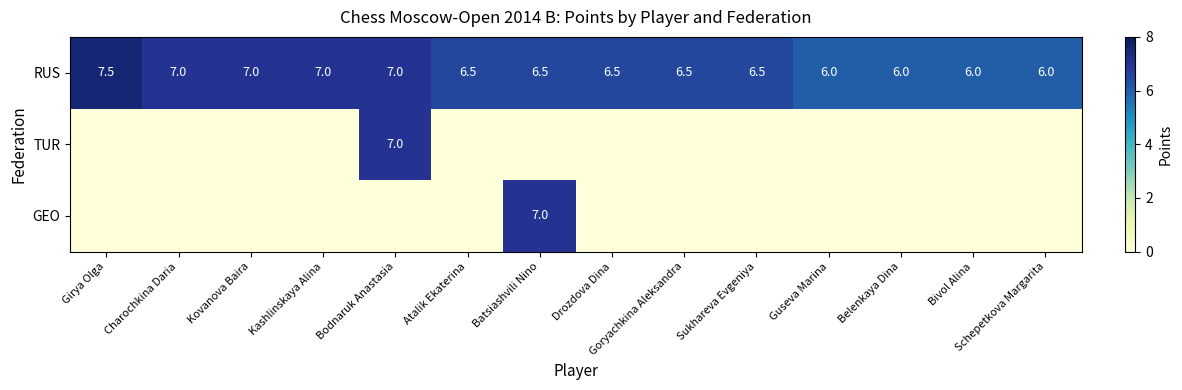

How many RUS values are between 6 and 7?

13